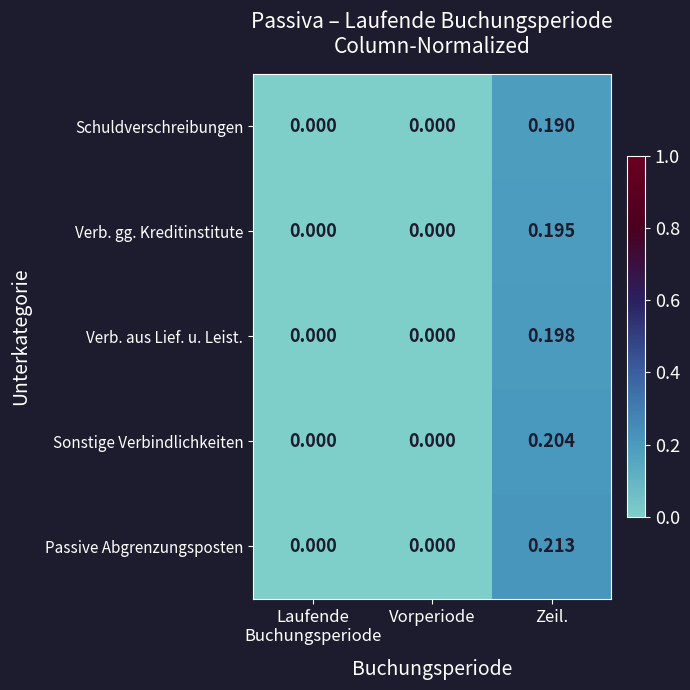

Count the number of categories in the chart.

3